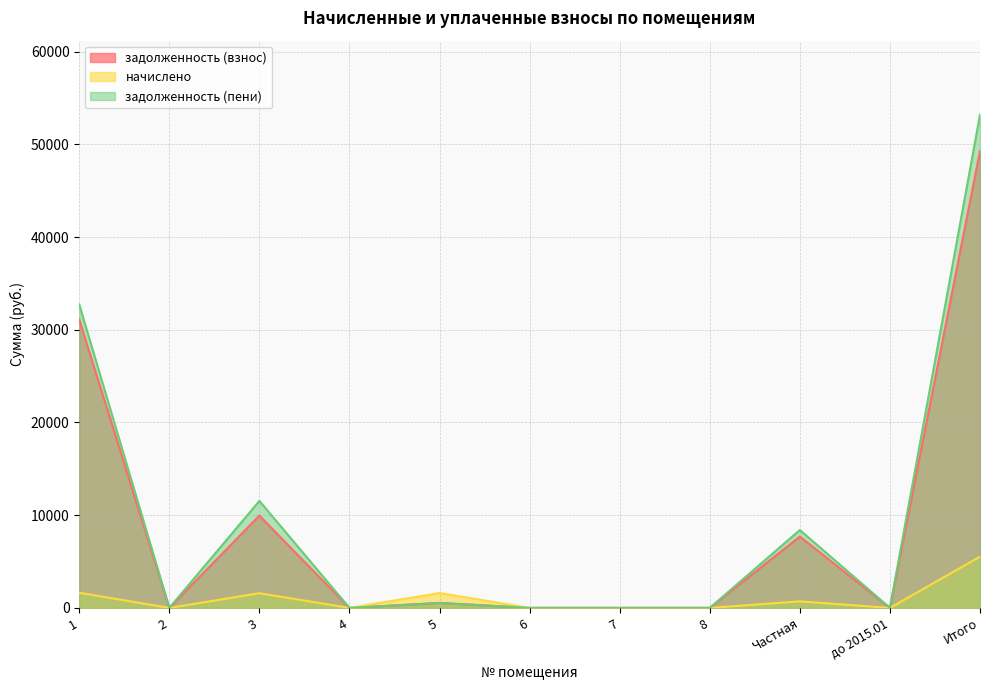

Is it true that задолженность (пени) equals 2667.9 at Частная?

False